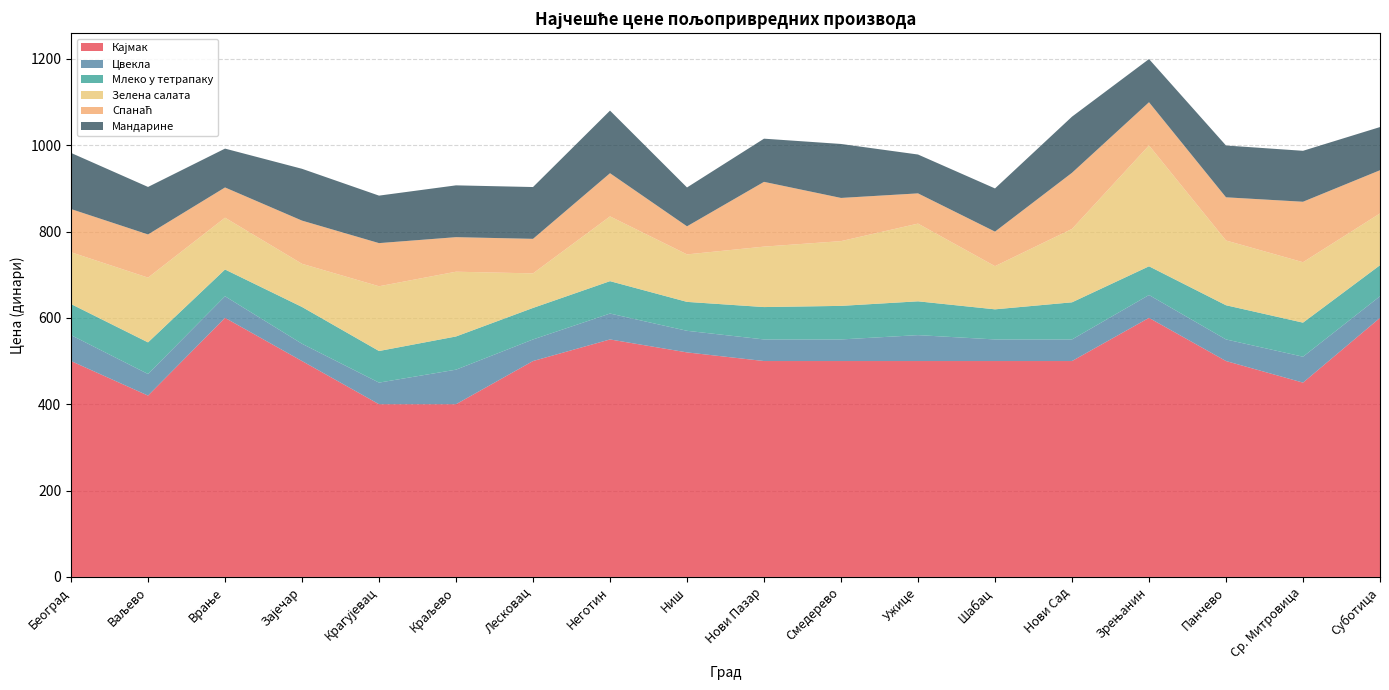

Reading right to left, what are all the values shown in this chart?

Кајмак: Суботица=600.0	Ср. Митровица=450.0	Панчево=500.0	Зрењанин=600.0	Нови Сад=500.0	Шабац=500.0	Ужице=500.0	Смедерево=500.0	Нови Пазар=500.0	Ниш=520.0	Неготин=550.0	Лесковац=500.0	Краљево=400.0	Крагујевац=400.0	Зајечар=500.0	Врање=600.0	Ваљево=420.0	Београд=500.0
Цвекла: Суботица=50.0	Ср. Митровица=60.0	Панчево=50.0	Зрењанин=52.9	Нови Сад=50.0	Шабац=50.0	Ужице=60.0	Смедерево=50.0	Нови Пазар=50.0	Ниш=50.0	Неготин=60.0	Лесковац=50.0	Краљево=80.0	Крагујевац=50.0	Зајечар=40.0	Врање=50.0	Ваљево=50.0	Београд=60.0
Млеко у тетрапаку: Суботица=71.9	Ср. Митровица=78.9	Панчево=79.2	Зрењанин=66.5	Нови Сад=86.0	Шабац=69.8	Ужице=78.3	Смедерево=77.7	Нови Пазар=75.0	Ниш=67.0	Неготин=75.0	Лесковац=73.0	Краљево=76.9	Крагујевац=73.2	Зајечар=85.2	Врање=62.0	Ваљево=73.2	Београд=72.0
Зелена салата: Суботица=120.0	Ср. Митровица=140.0	Панчево=150.0	Зрењанин=280.0	Нови Сад=170.0	Шабац=100.0	Ужице=180.0	Смедерево=150.0	Нови Пазар=140.0	Ниш=110.0	Неготин=150.0	Лесковац=80.0	Краљево=150.0	Крагујевац=150.0	Зајечар=100.0	Врање=120.0	Ваљево=150.0	Београд=120.0
Спанаћ: Суботица=100.0	Ср. Митровица=140.0	Панчево=100.0	Зрењанин=100.0	Нови Сад=130.0	Шабац=80.0	Ужице=70.0	Смедерево=100.0	Нови Пазар=150.0	Ниш=65.0	Неготин=100.0	Лесковац=80.0	Краљево=80.0	Крагујевац=99.9	Зајечар=100.0	Врање=70.0	Ваљево=100.0	Београд=100.0
Мандарине: Суботица=100.0	Ср. Митровица=118.0	Панчево=120.0	Зрењанин=100.0	Нови Сад=130.0	Шабац=100.0	Ужице=90.0	Смедерево=125.0	Нови Пазар=100.0	Ниш=90.0	Неготин=145.0	Лесковац=120.0	Краљево=120.0	Крагујевац=110.0	Зајечар=120.0	Врање=90.0	Ваљево=110.0	Београд=130.0